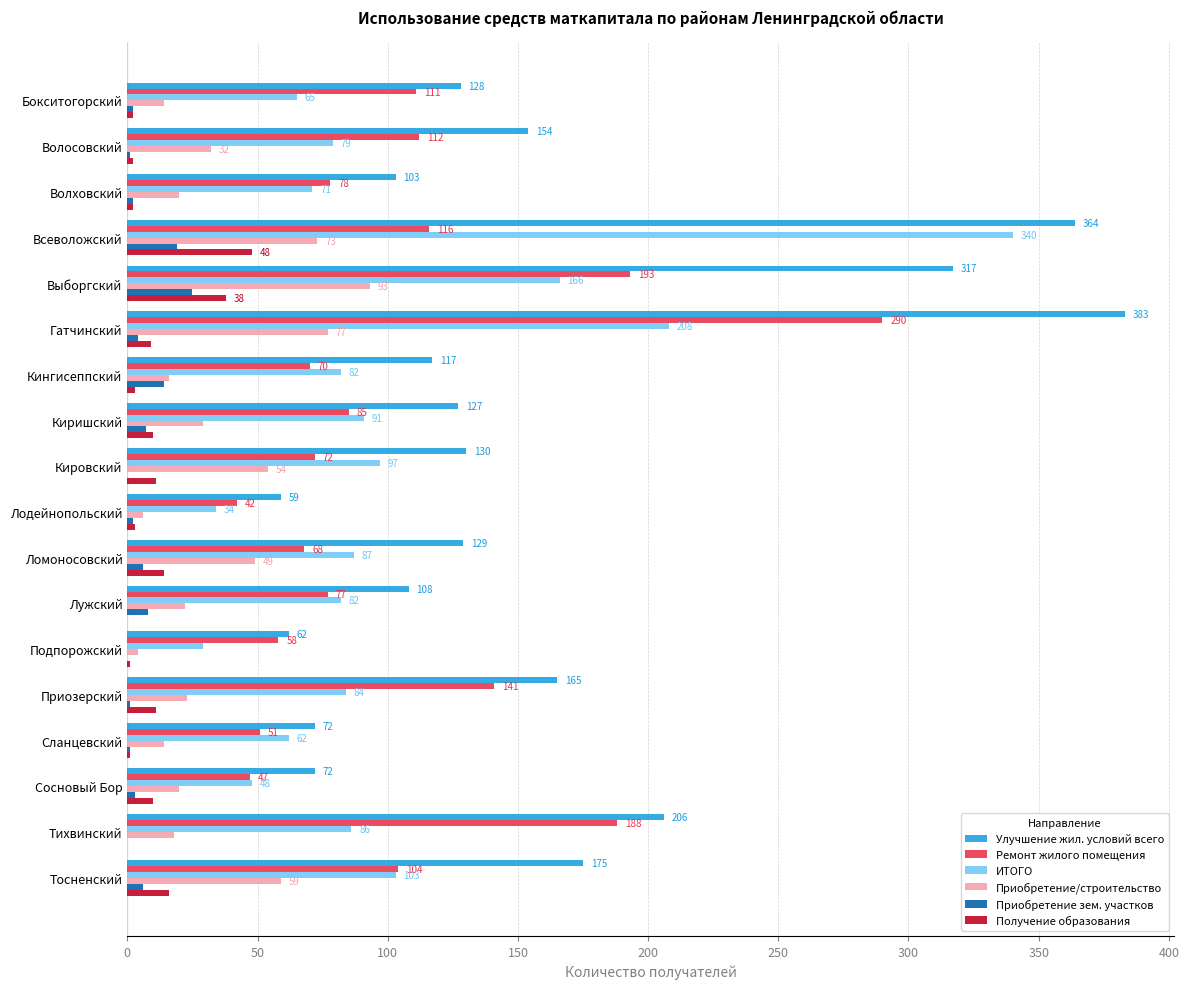

What is the maximum value shown in the chart?

383